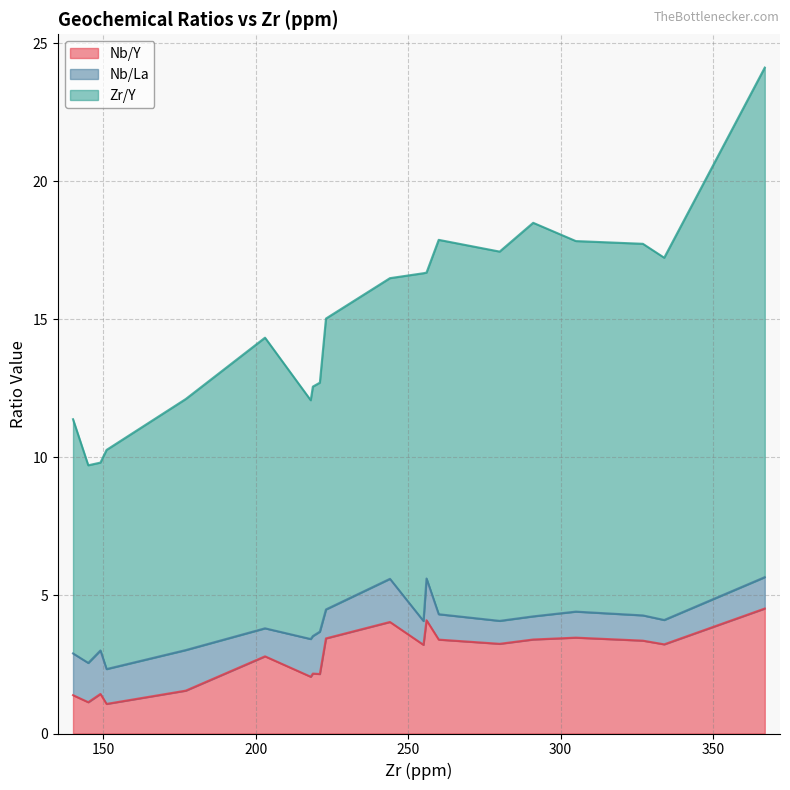

What is the sum of all Nb/La values?

24.0